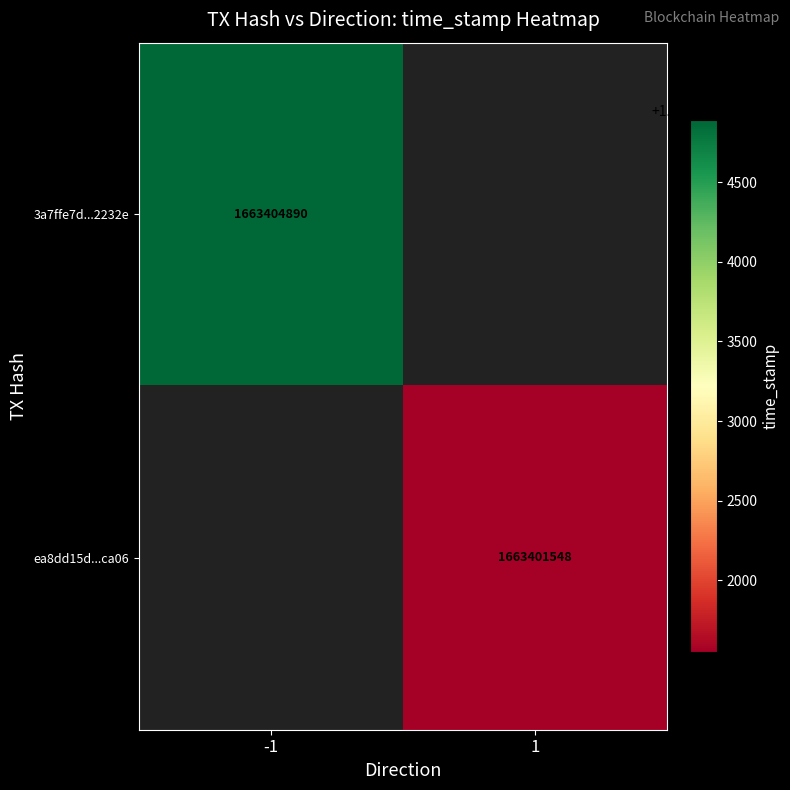

The value of ea8dd15d...ca06 at 1 is 1663401548. True or false?

True